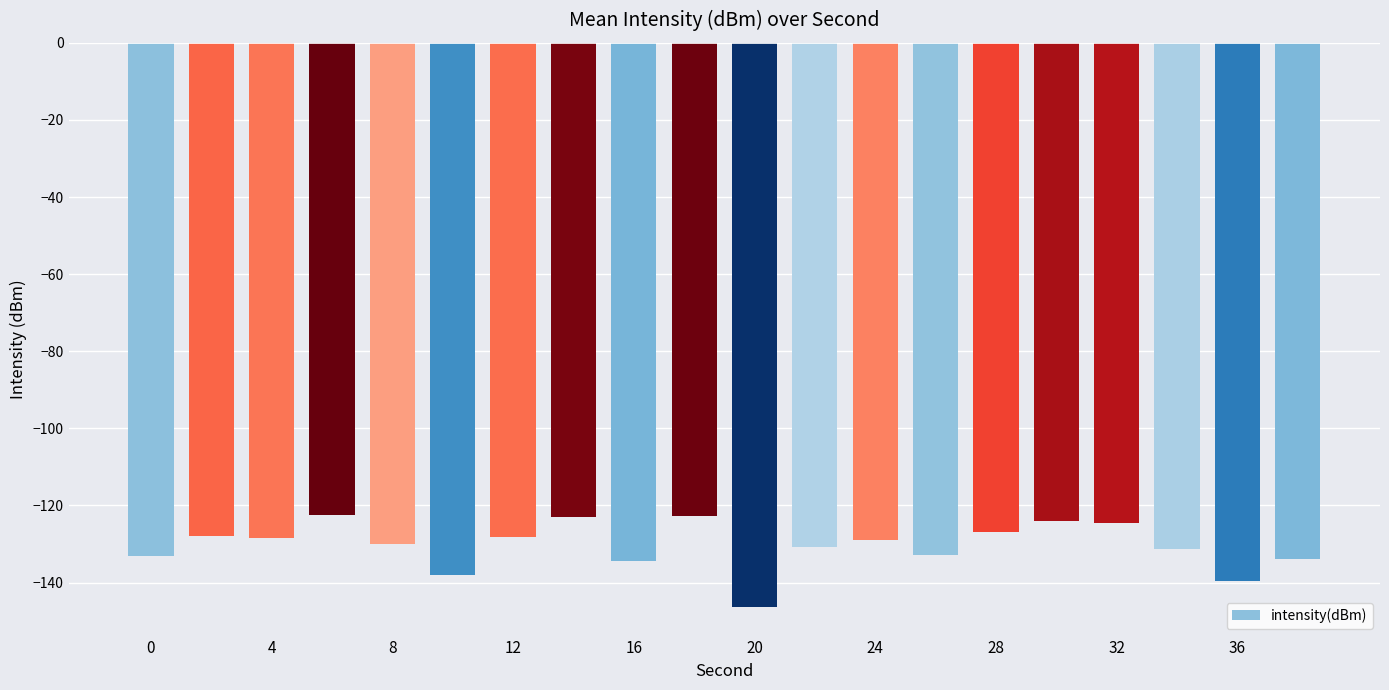

What is the difference between the second highest and minimum values?

23.8